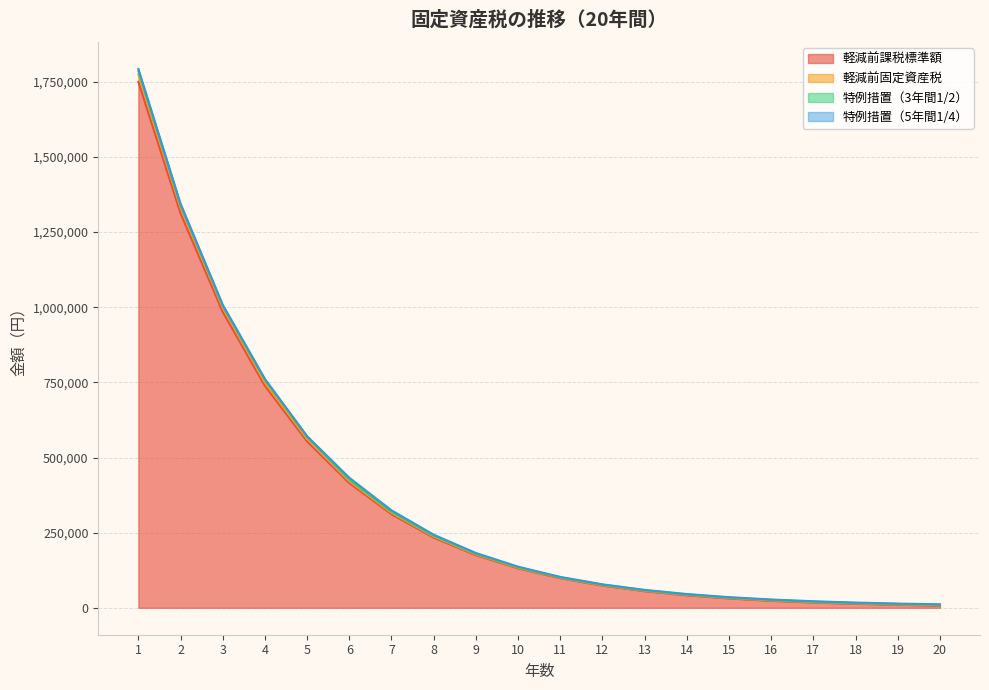

True or false: 軽減前課税標準額 and 軽減前固定資産税 intersect in this chart.

False